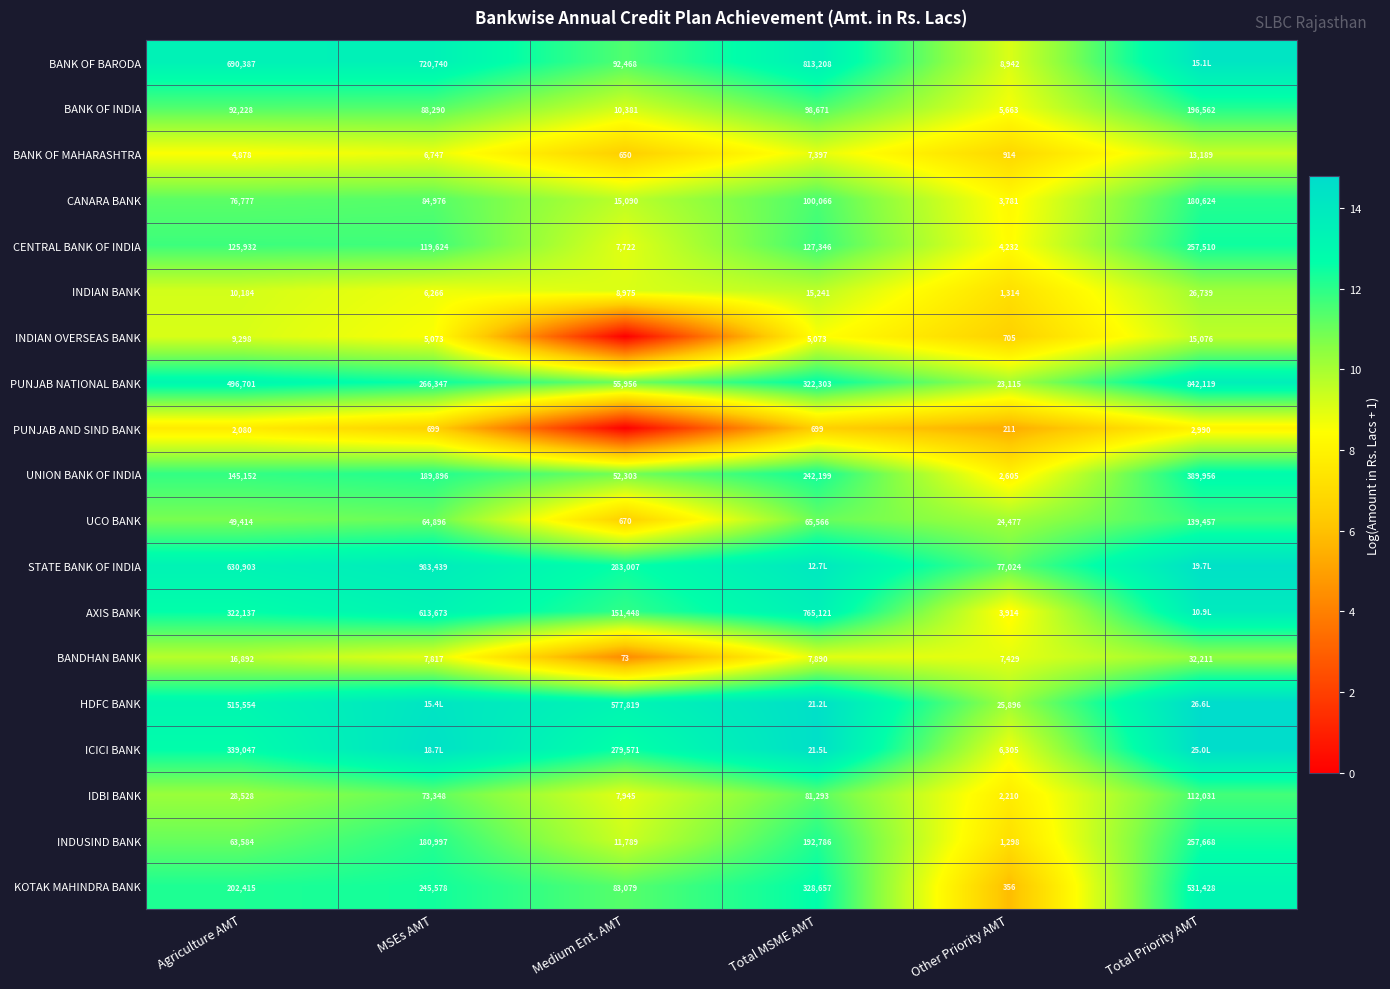

What is the difference between the highest and lowest values at Total MSME AMT?

8.0